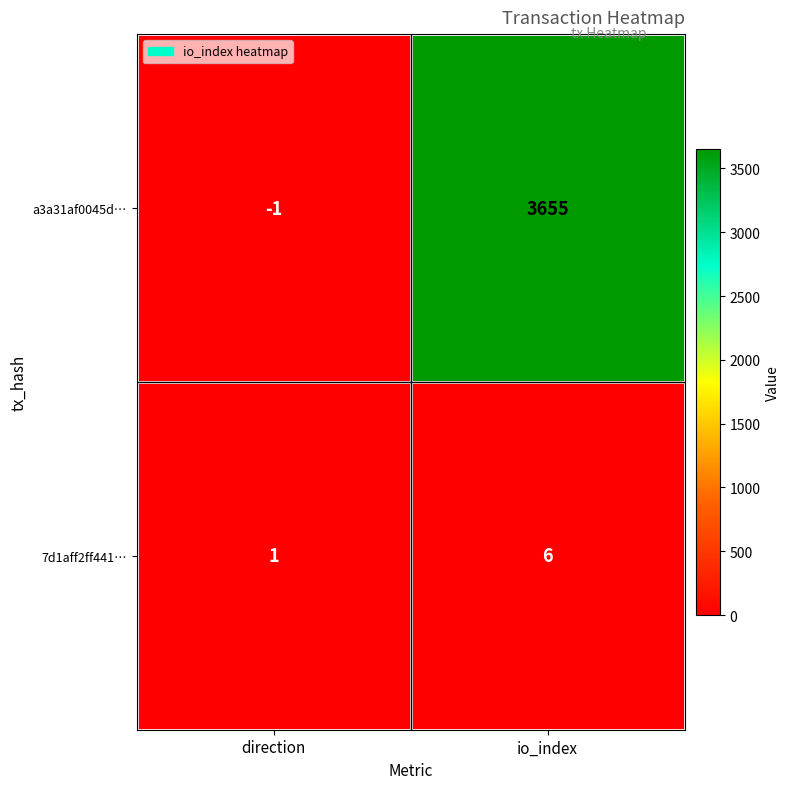

What is the average value of the a3a31af0045d… series?

1827